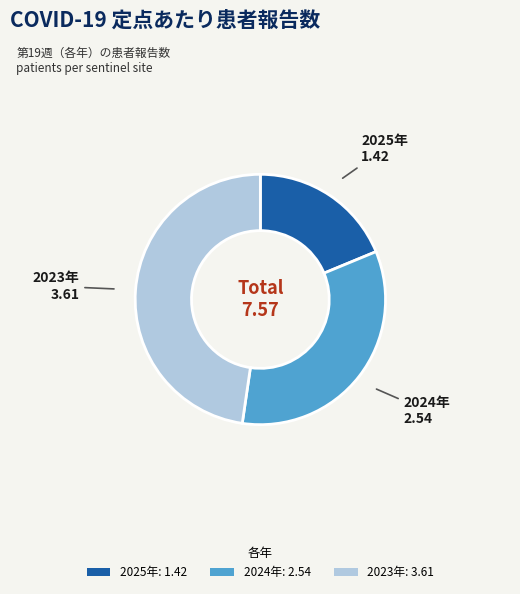

Is there a majority slice in this chart?

No